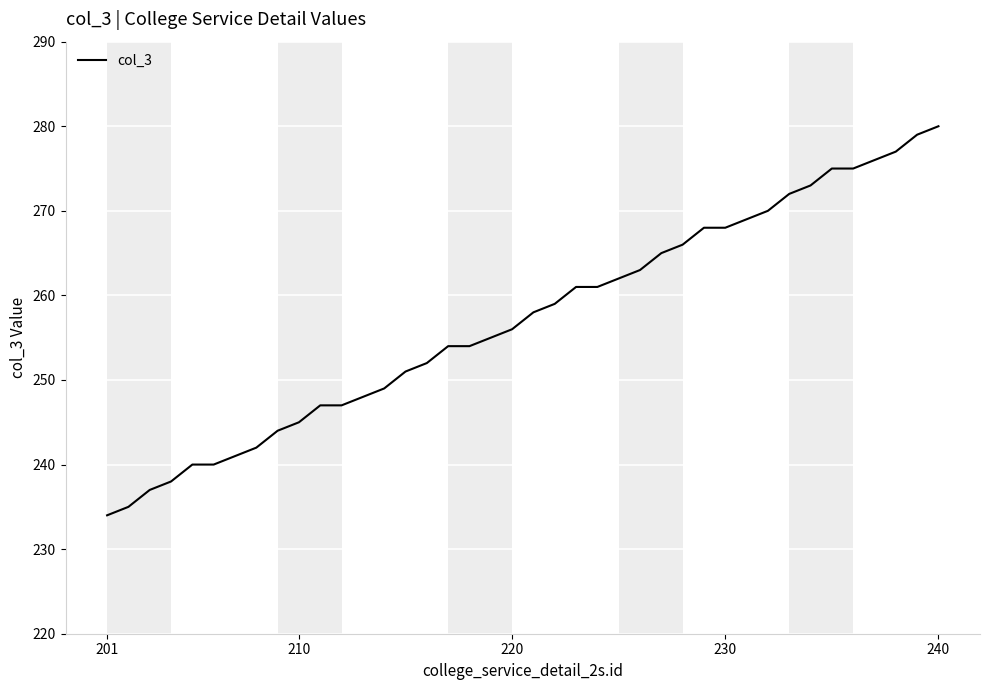

What is the difference between the maximum and minimum values?

46